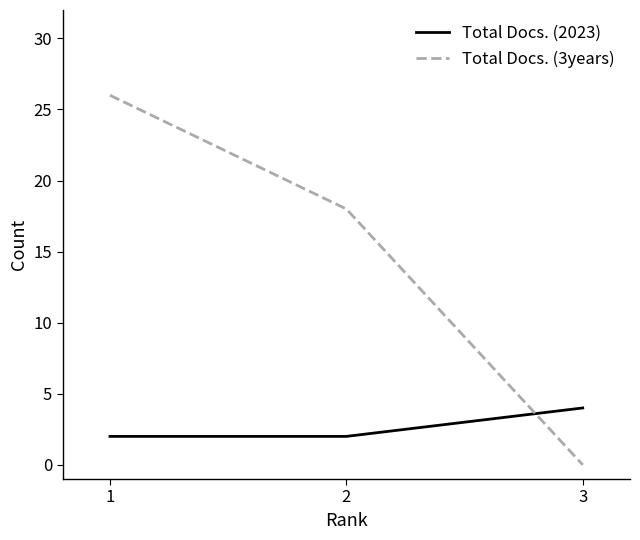

Which series has the largest total across all categories?

Total Docs. (3years)